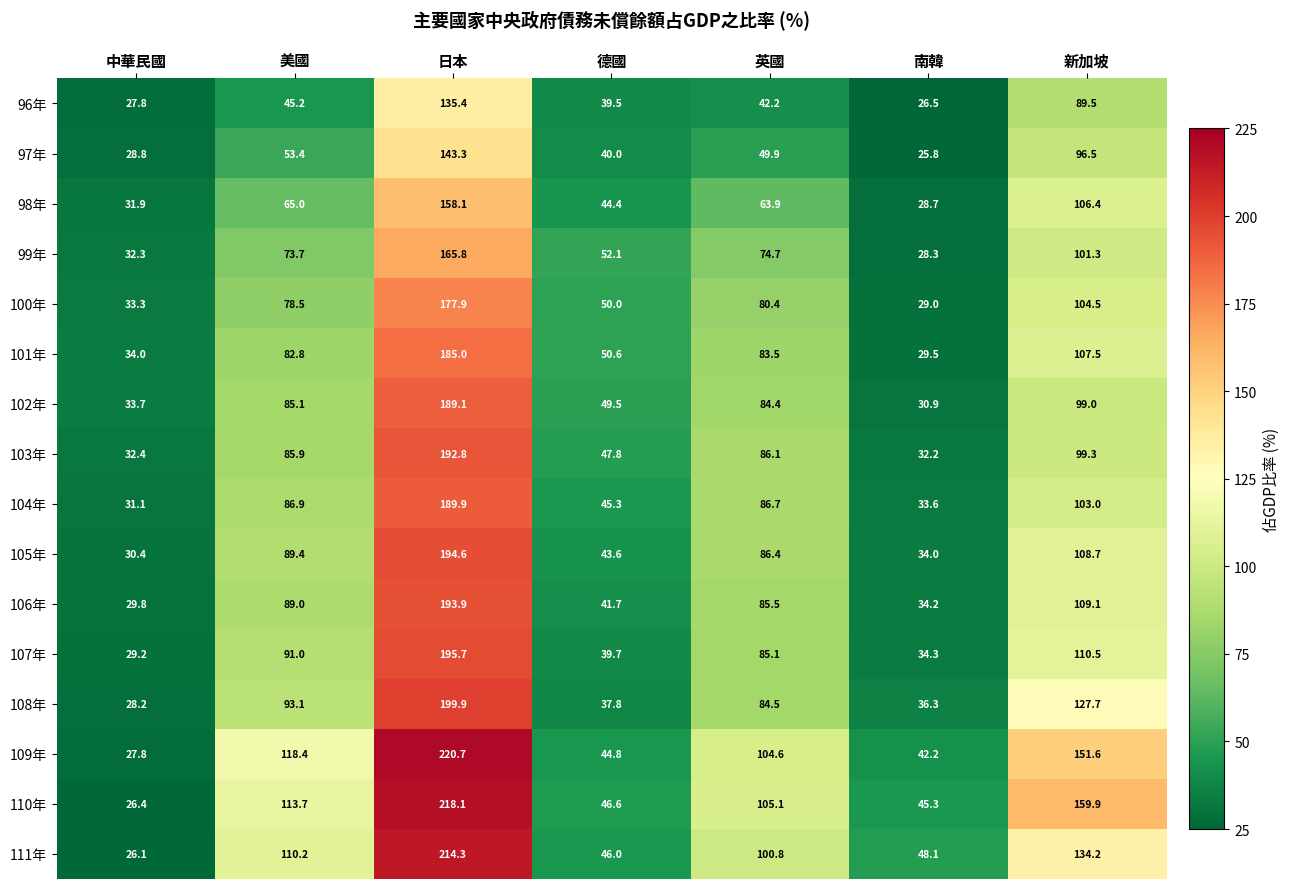

Rank the series at 德國 from lowest to highest value.

108年, 96年, 107年, 97年, 106年, 105年, 98年, 109年, 104年, 111年, 110年, 103年, 102年, 100年, 101年, 99年